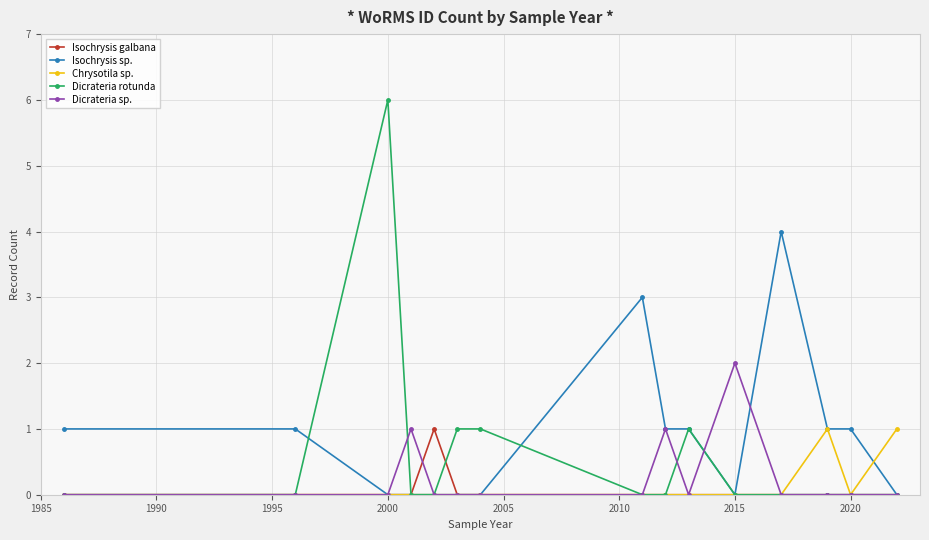

True or false: Chrysotila sp. has more than 0 points higher than both neighbors.

True